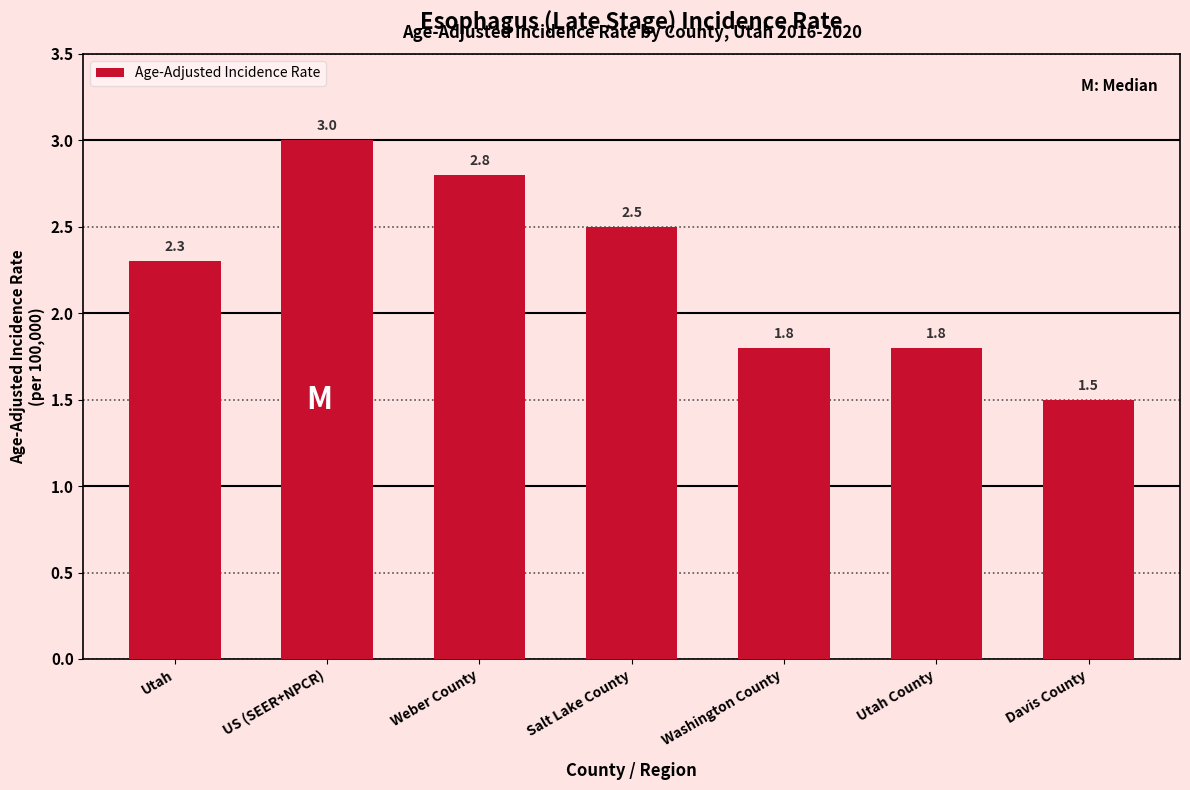

Reading left to right, list all the values displayed in this chart.

2.3	3.0	2.8	2.5	1.8	1.8	1.5